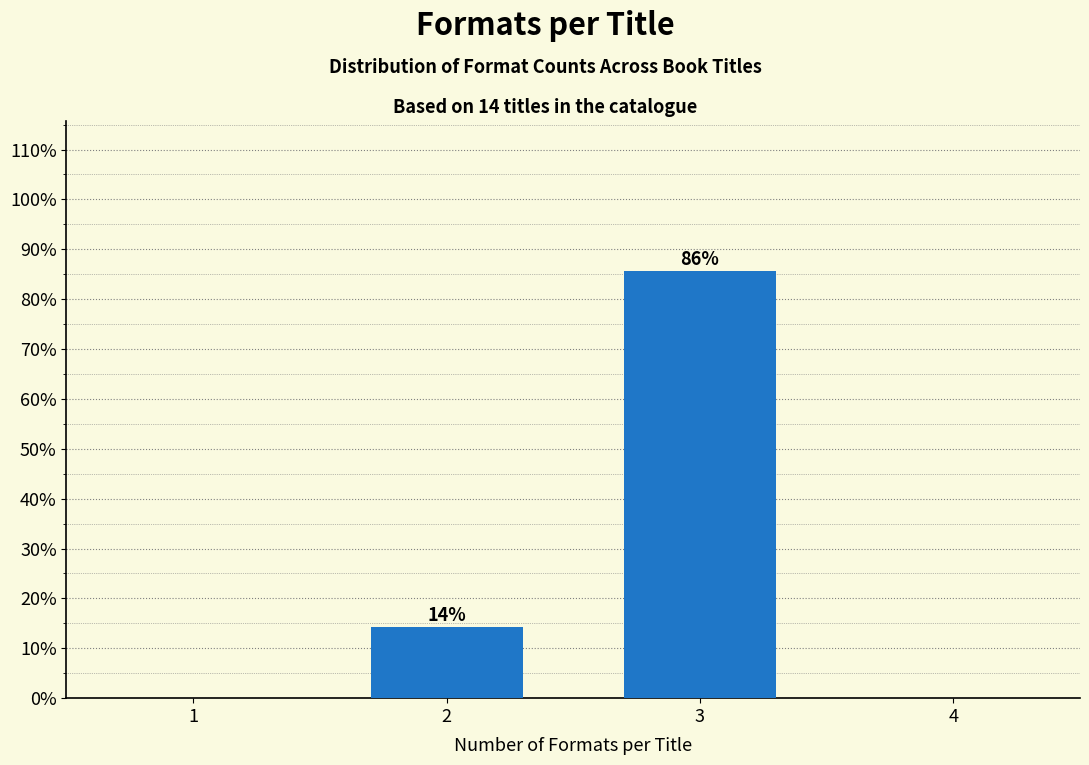

Which has a higher value, 2 or 3?

3